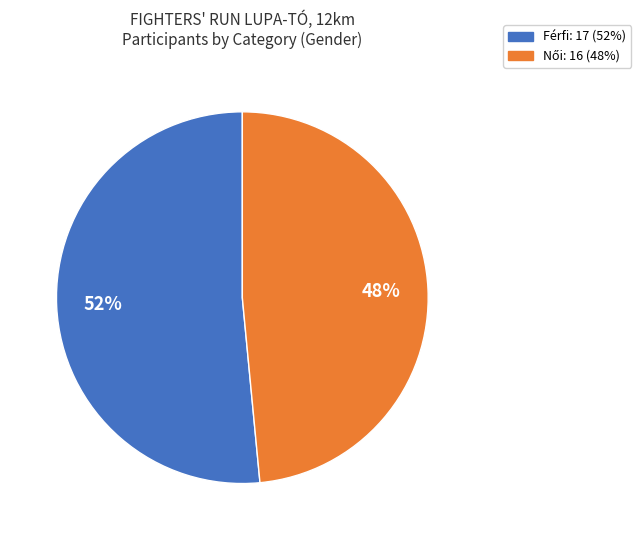

The Férfi slice represents 52% of the pie. True or false?

True